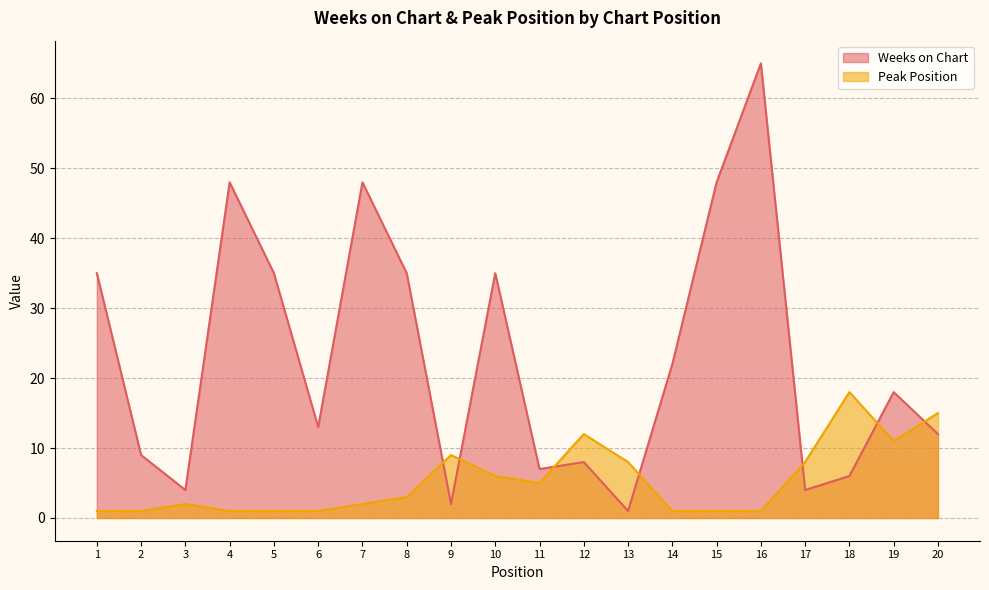

How many interior local peaks does the Peak Position series have?

4